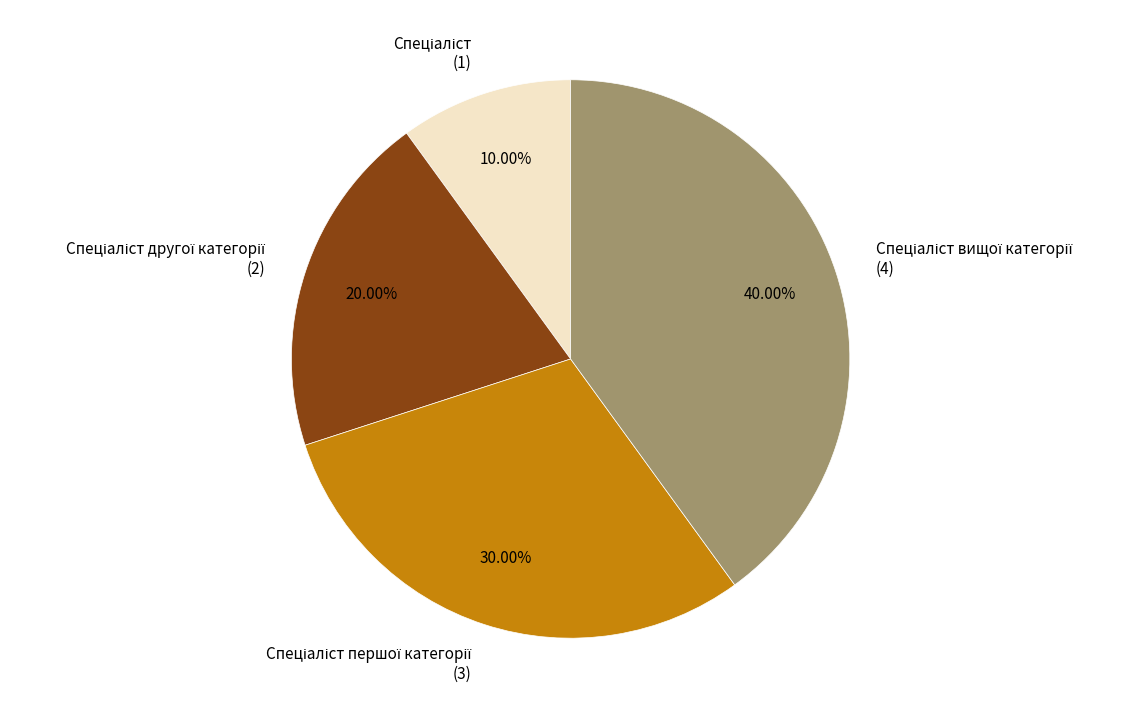

Is there any slice that represents more than half of the pie?

No